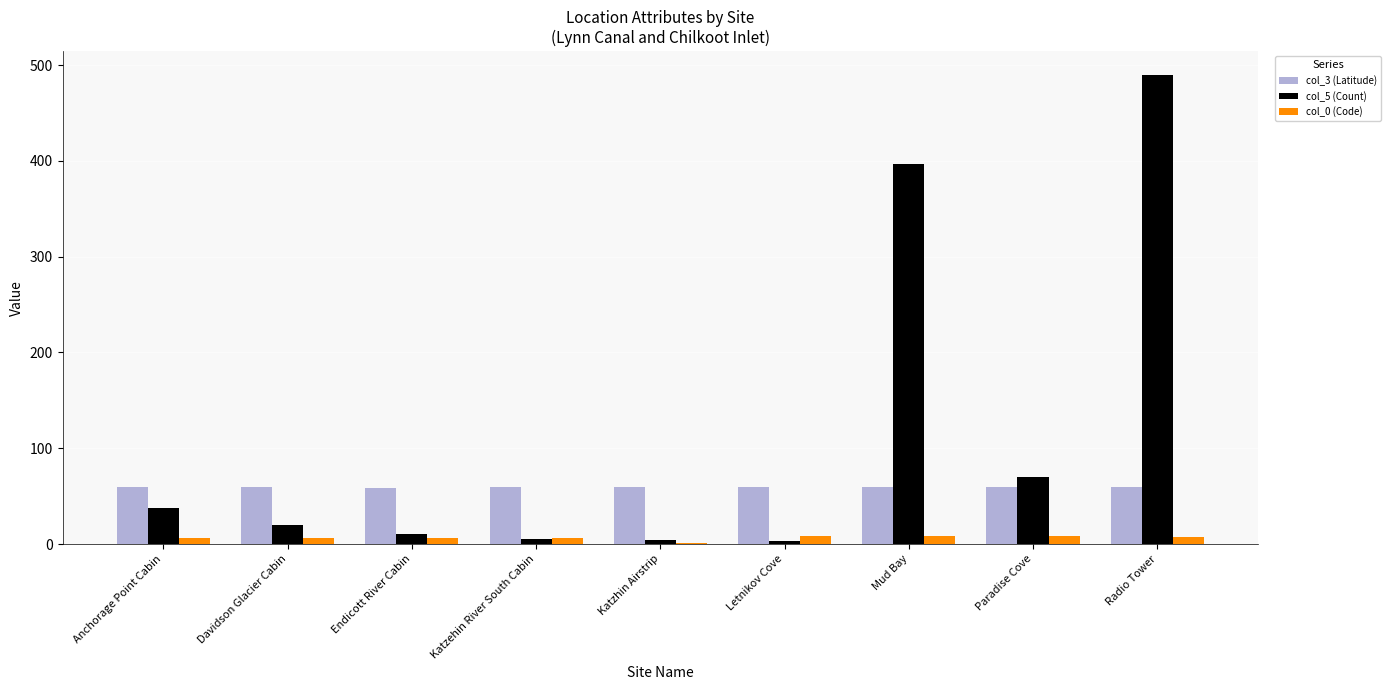

Which series has the largest total across all categories?

col_5 (Count)